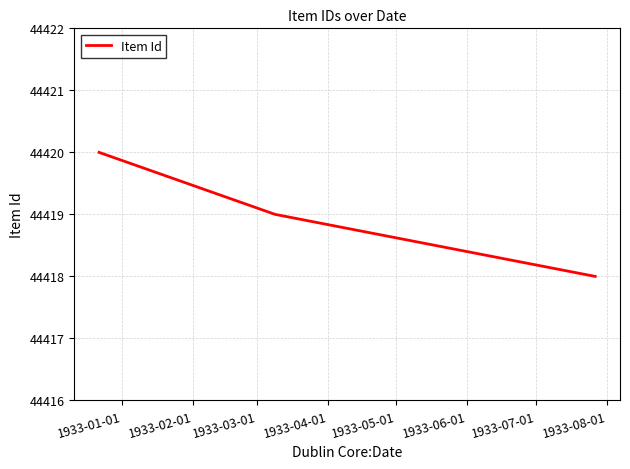

What is the smallest value displayed?

44418